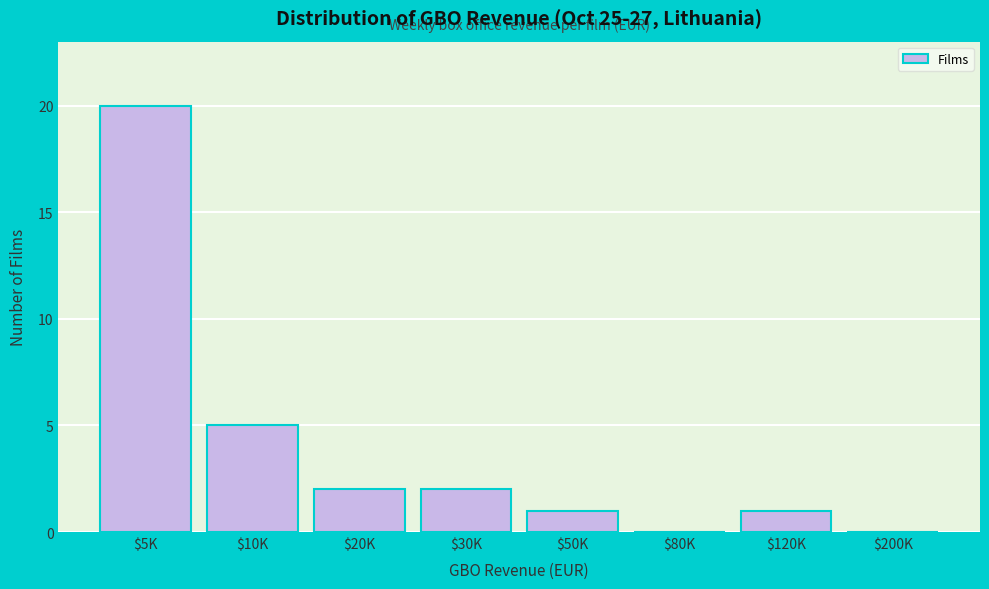

What is the greatest value displayed?

20